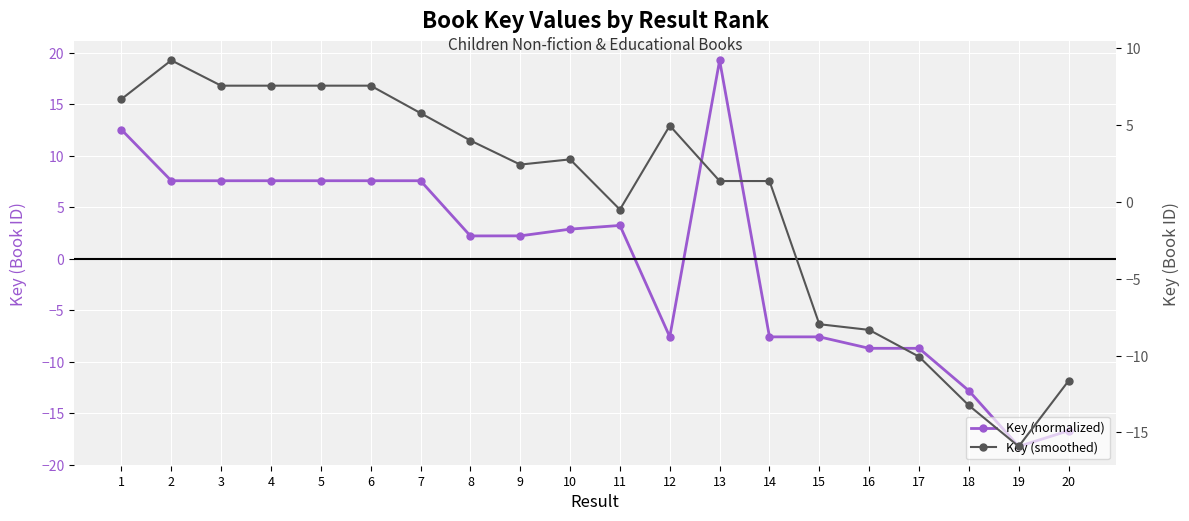

What is the difference between the Key (normalized) values at 12 and 10?

10.5